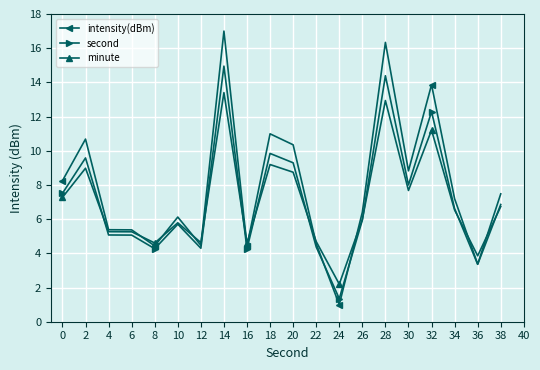

Rank the series by their maximum value, from lowest to highest.

minute, second, intensity(dBm)